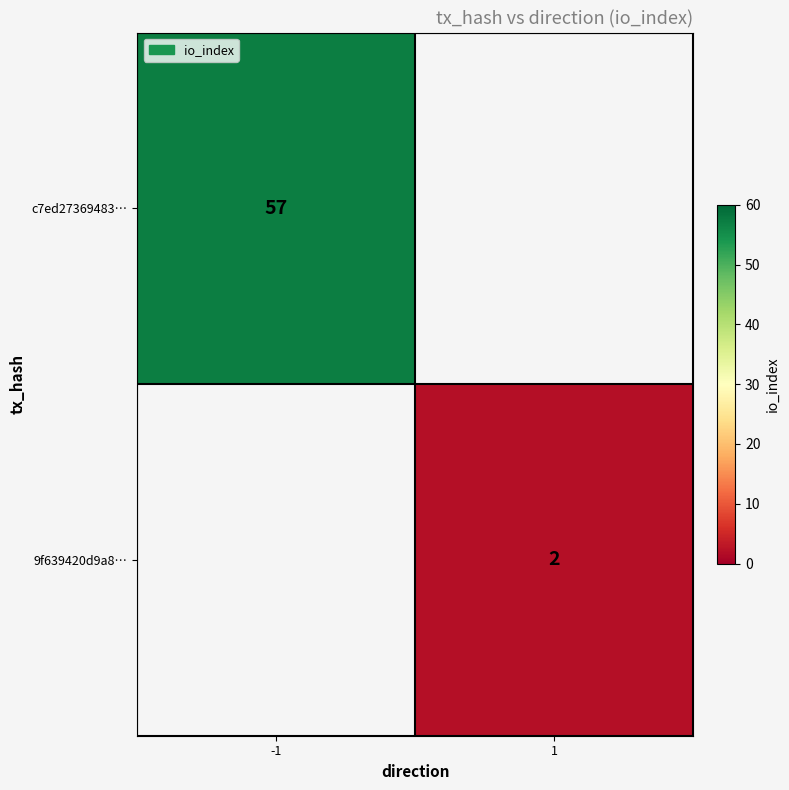

Is the value of c7ed27369483… at -1 greater than the value of 9f639420d9a8… at 1?

Yes